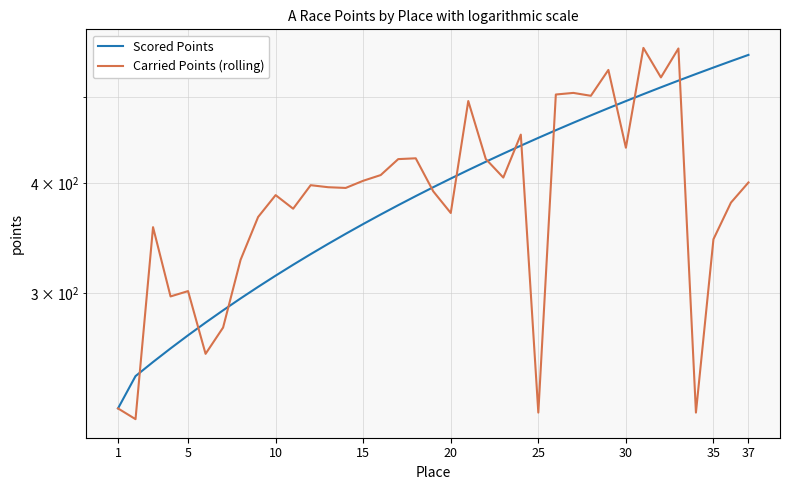

True or false: Carried Points (rolling) and Scored Points cross at least once.

True